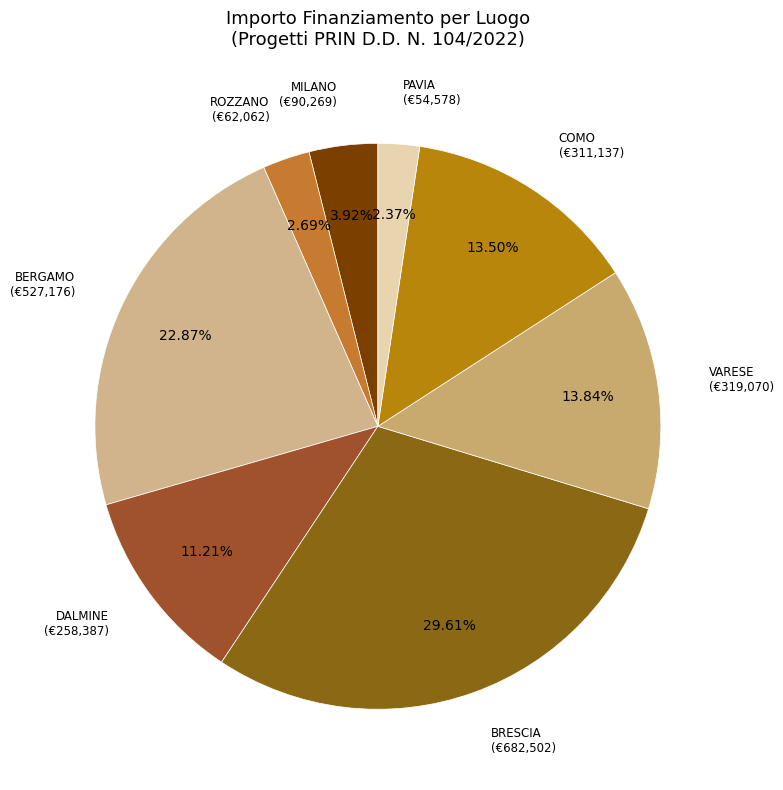

To the nearest percent, what is the difference between the largest and smallest slice percentages?

27%